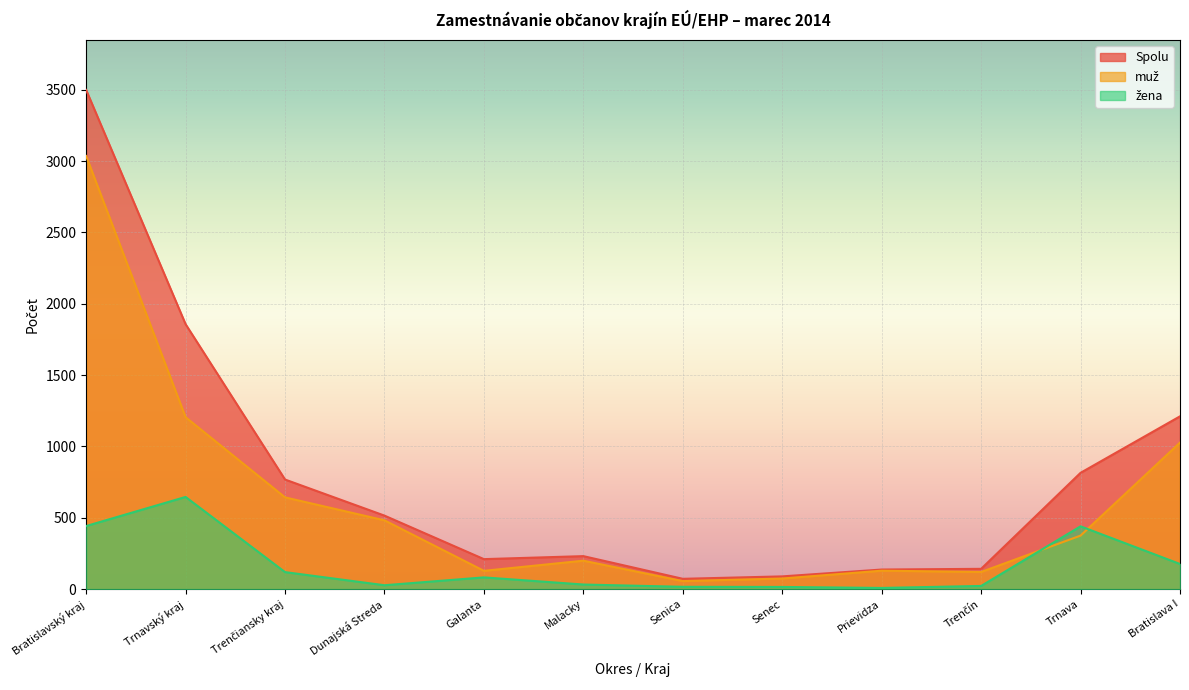

What is the spread (max minus min) of values at Trenčiansky kraj?

649